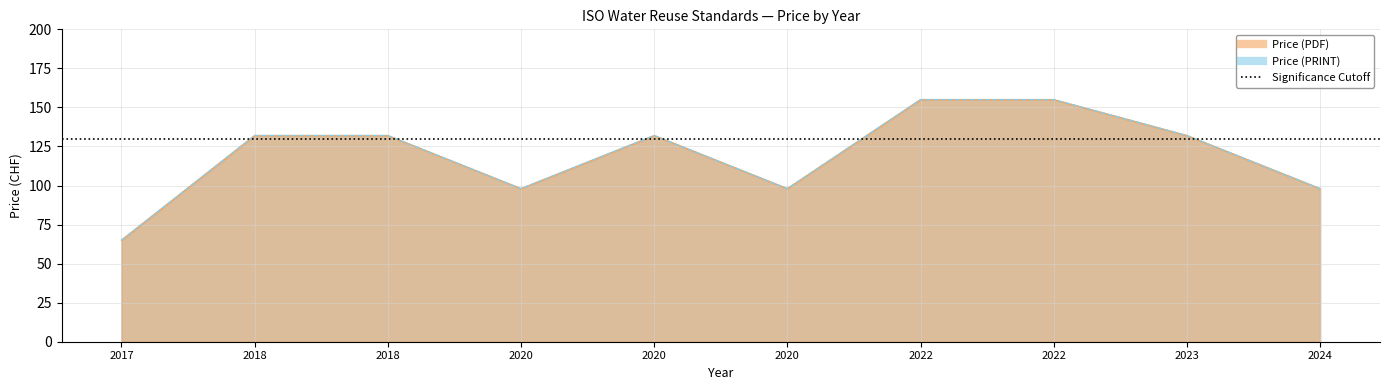

Where is the first local maximum for Price (PRINT)?

2020